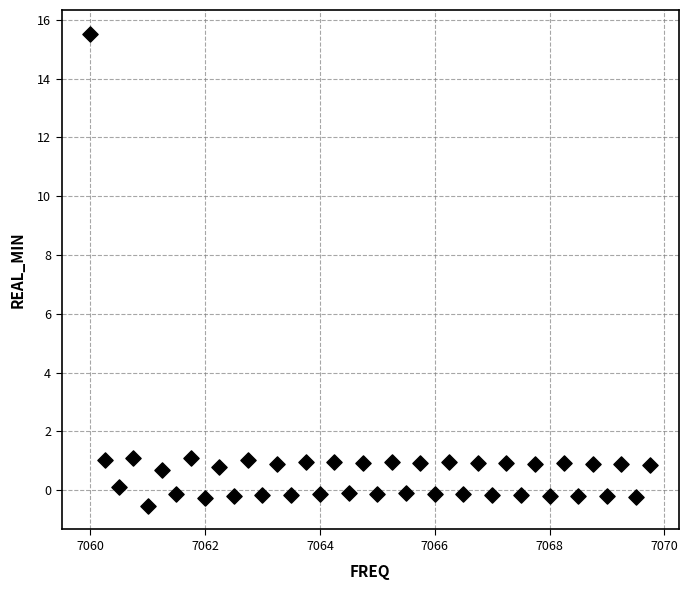

What is the range of X values (max minus min)?

9.8